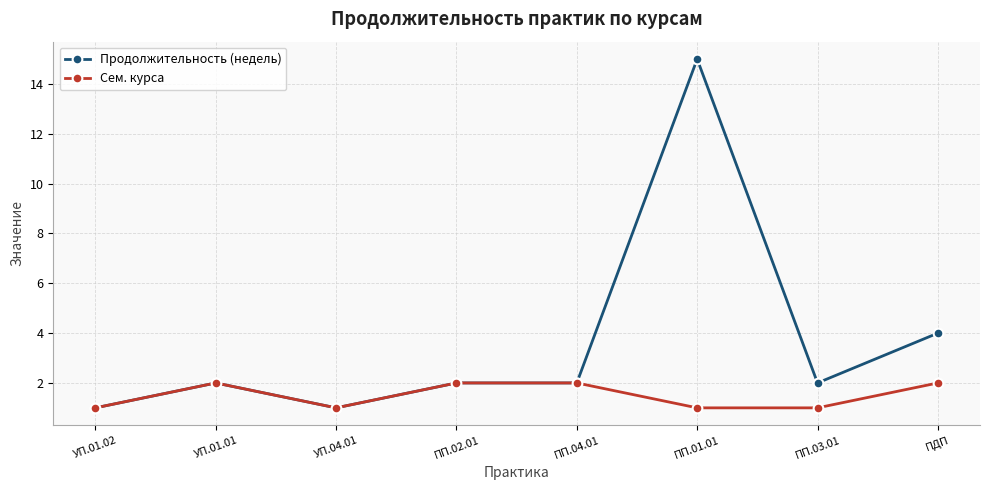

Is it true that Продолжительность (недель) equals 6 at ПДП?

False